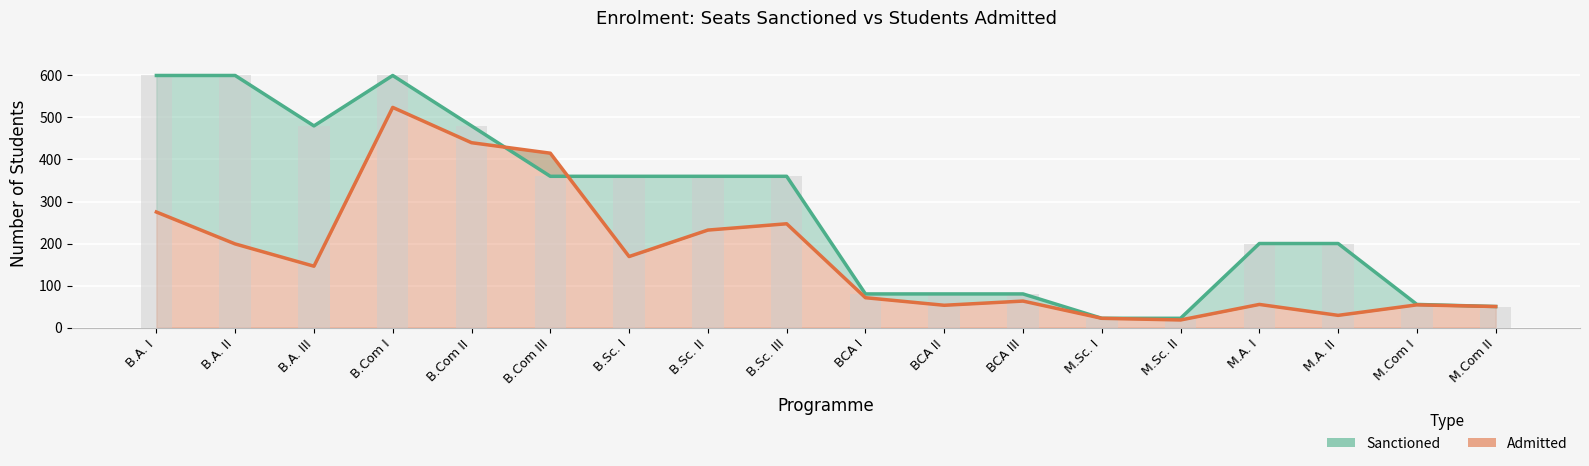

What is the total value across all series at B.A. II?

799